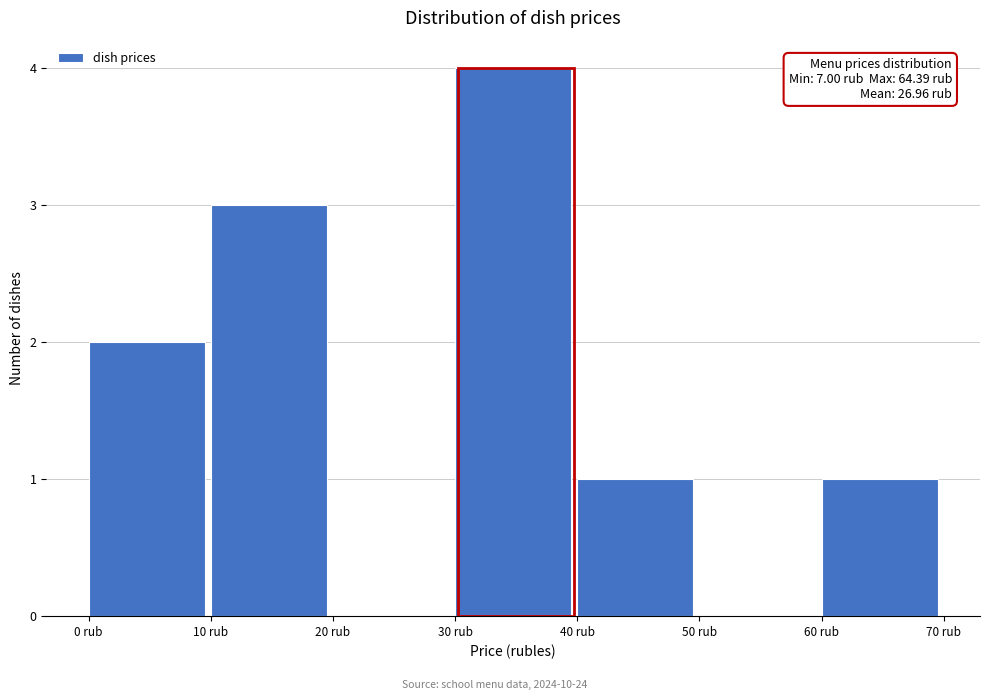

Which range on the x-axis has the tallest bar?

30 to 40